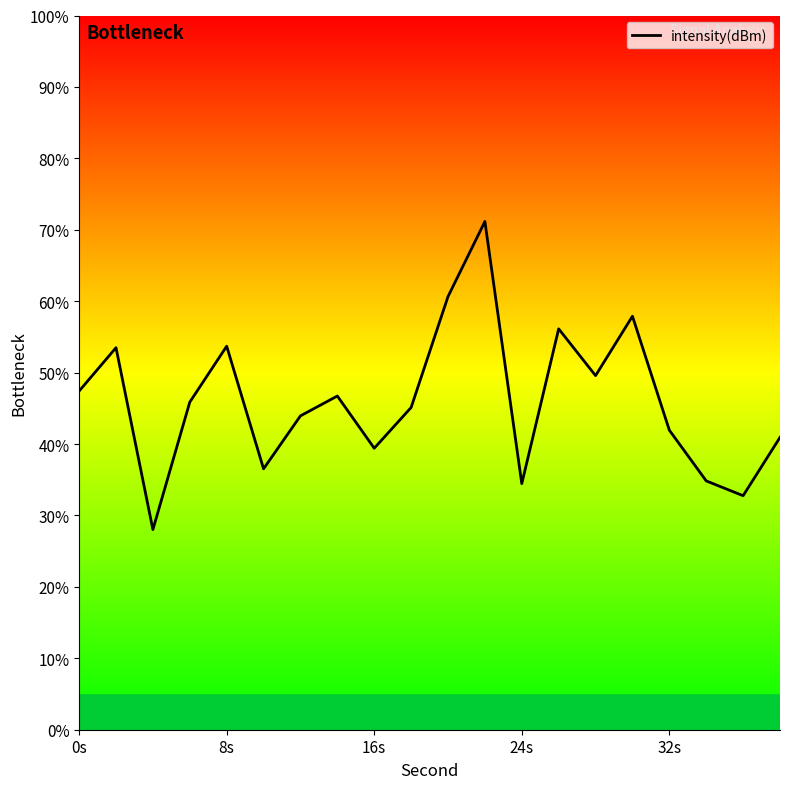

What is the difference between the maximum and minimum values?

43.1